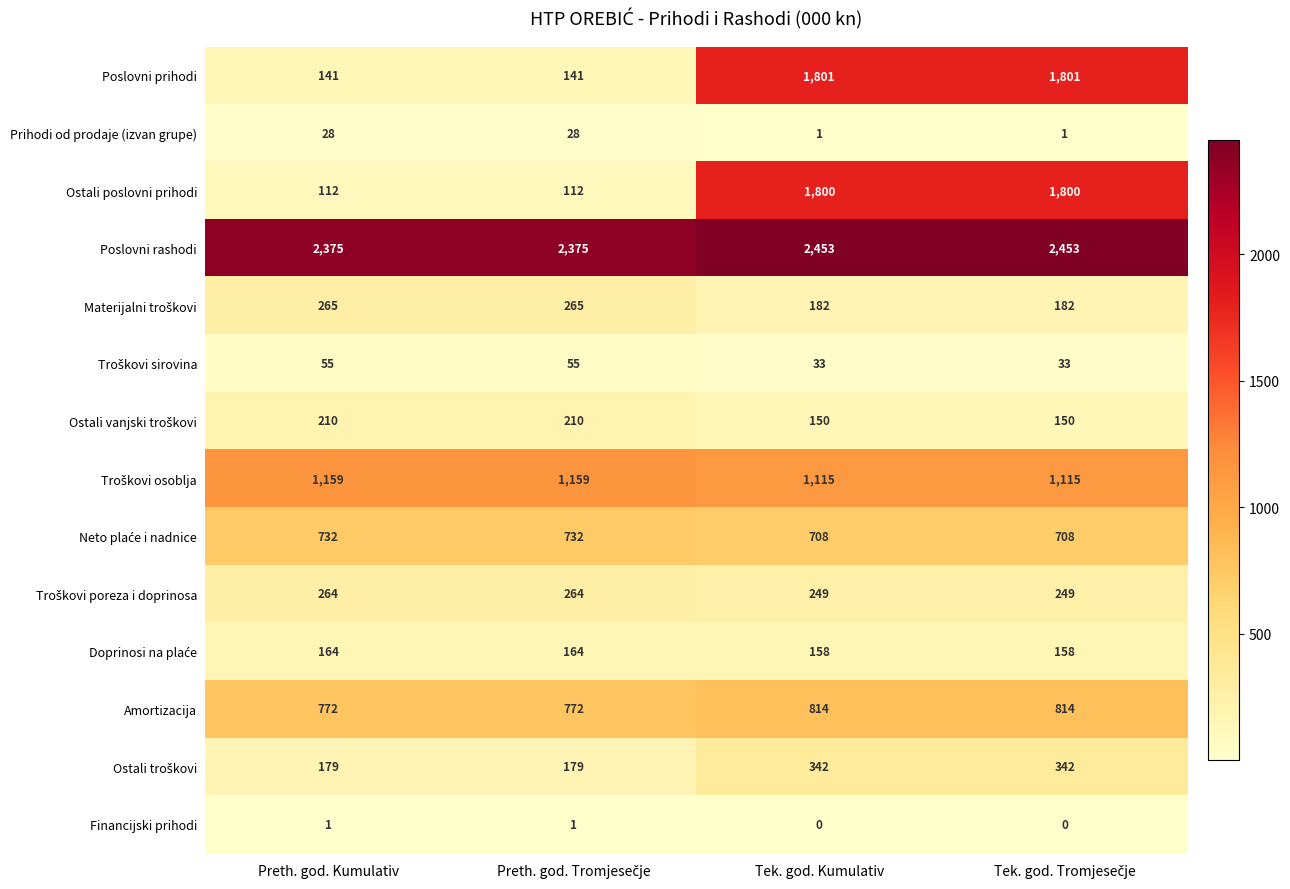

What is the maximum value shown in the chart?

2453